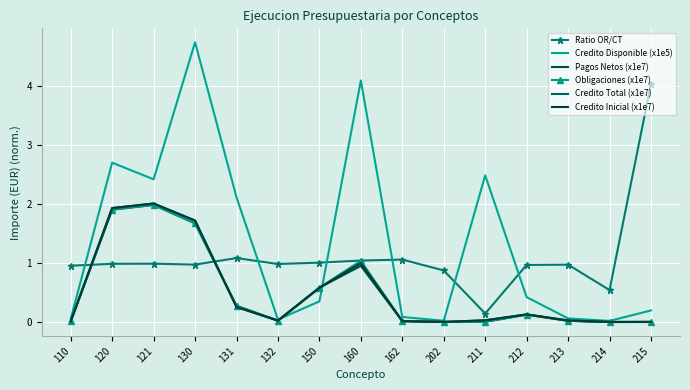

Which series changed the most between 121 and 131?

Credito Total (x1e7)